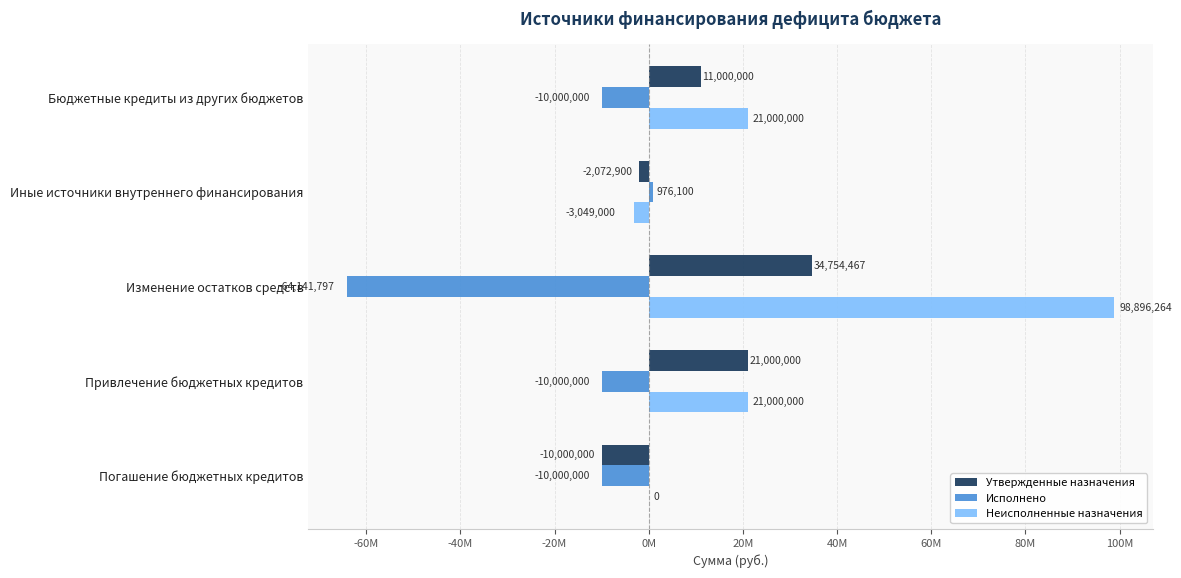

What are all the series names shown in the legend?

Утвержденные назначения, Исполнено, Неисполненные назначения